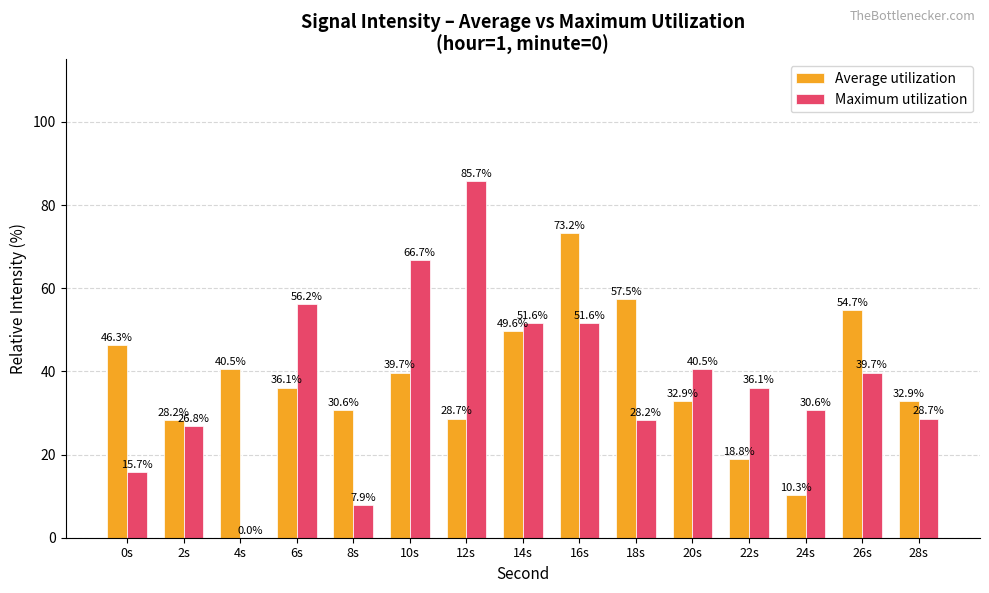

Which series has the largest total across all categories?

Average utilization